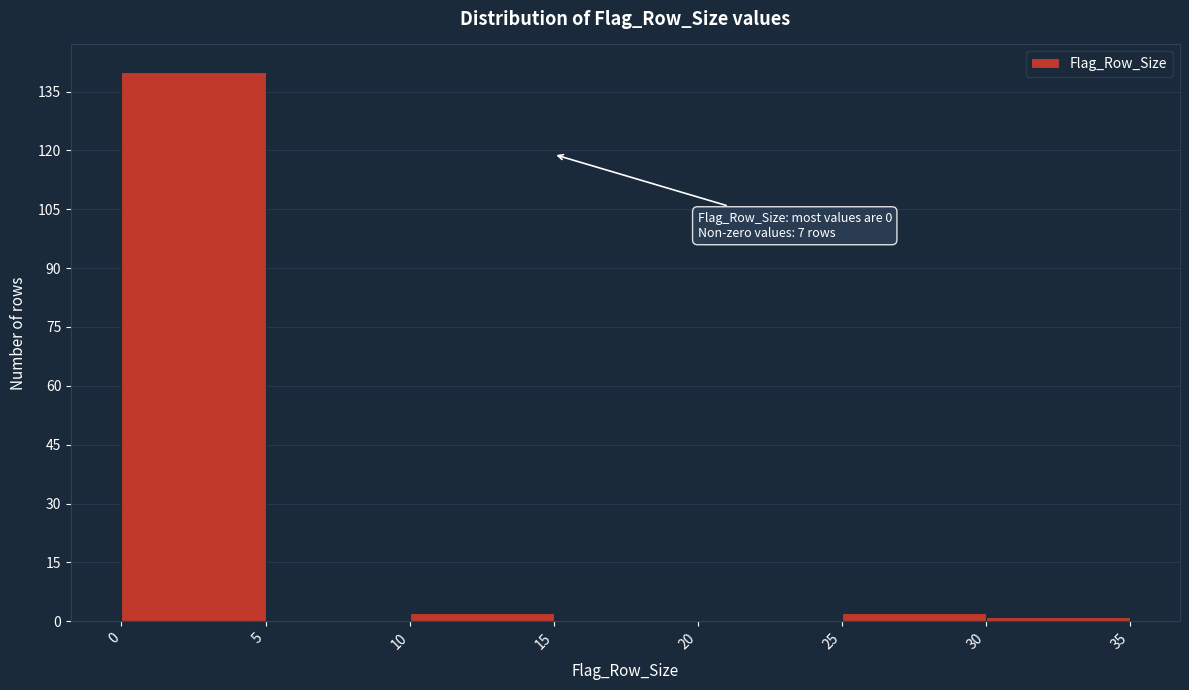

Over which range of the x-axis is the bar tallest?

0 to 5